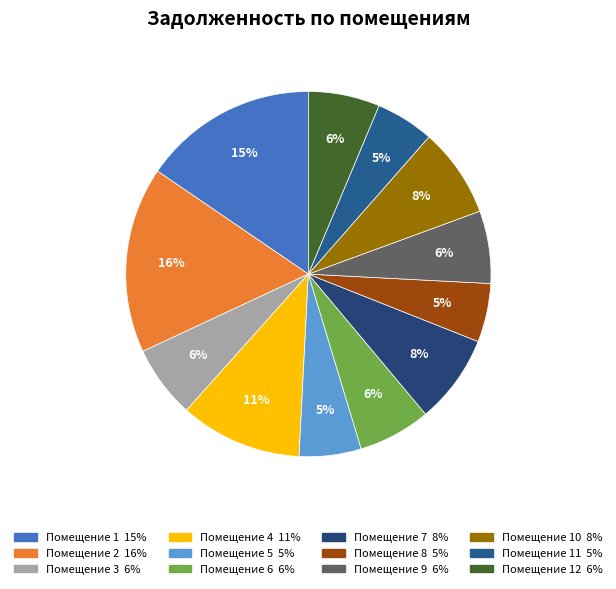

How many slices are in this pie chart?

12